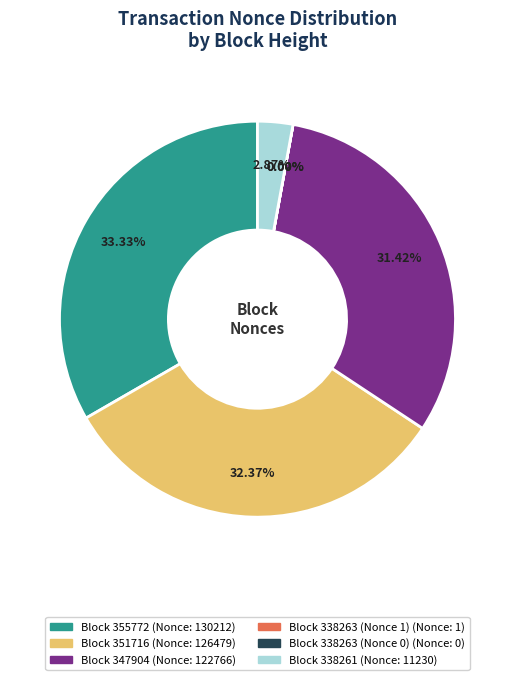

Is there a majority slice in this chart?

No